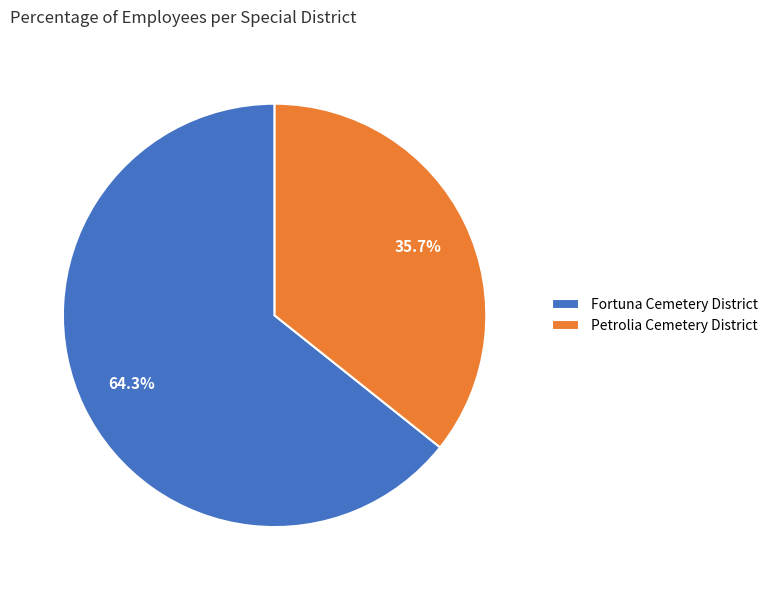

What is the total percentage of Fortuna Cemetery District and Petrolia Cemetery District?

100.0%